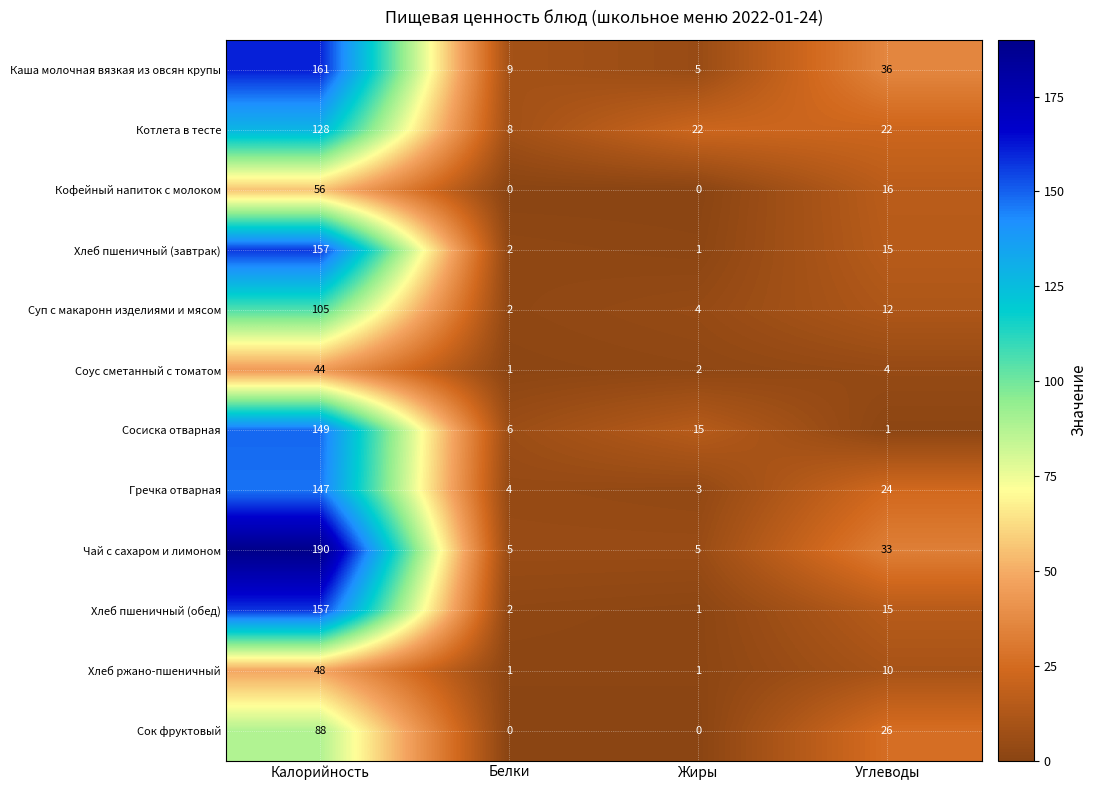

Which category has the lowest value in the Каша молочная вязкая из овсян крупы series?

Жиры